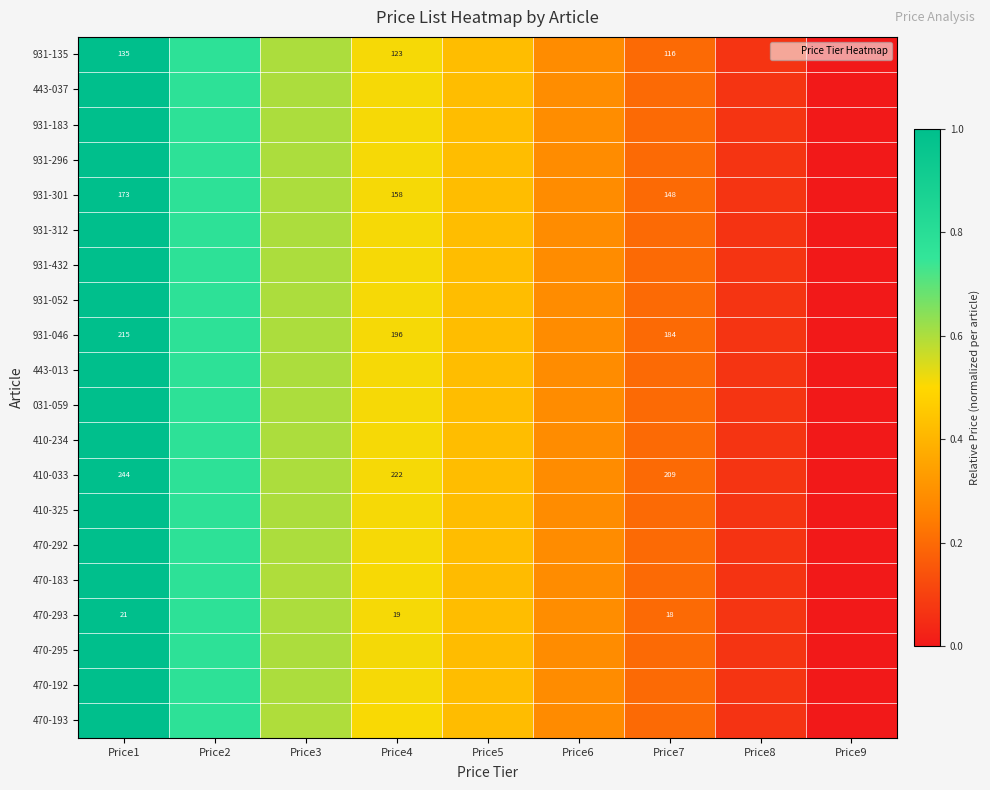

True or false: 470-292 has a value of 0.1 at Price8.

True